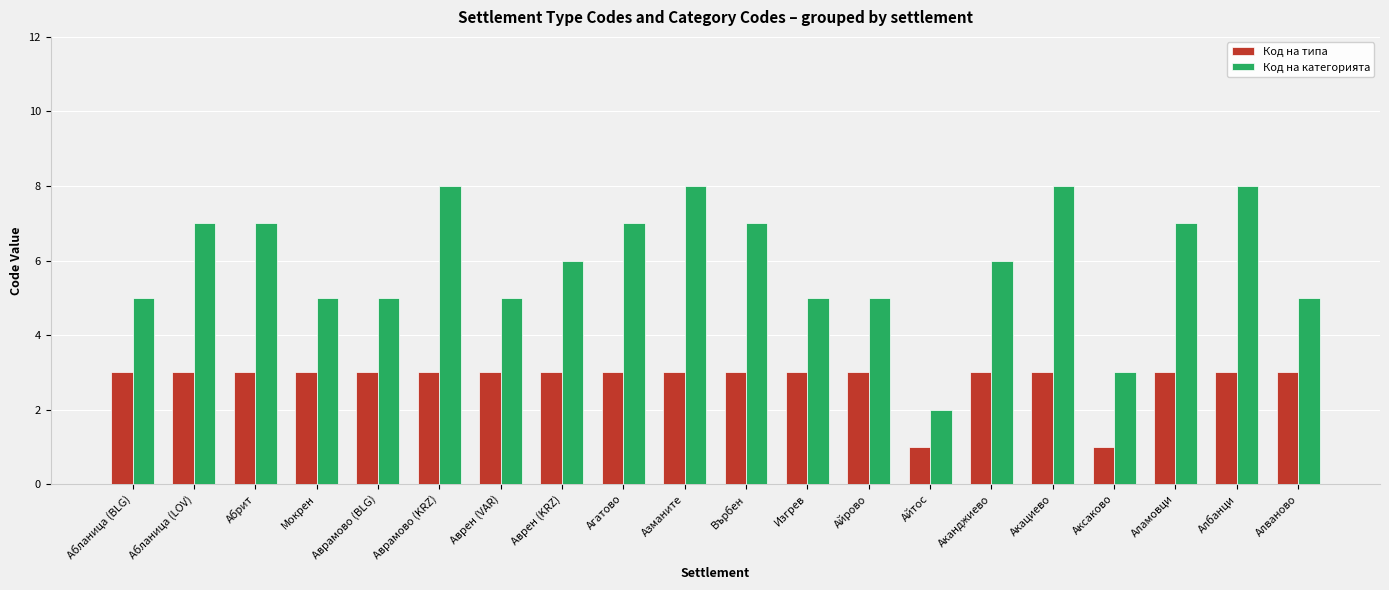

Which series has the largest total across all categories?

Код на категорията